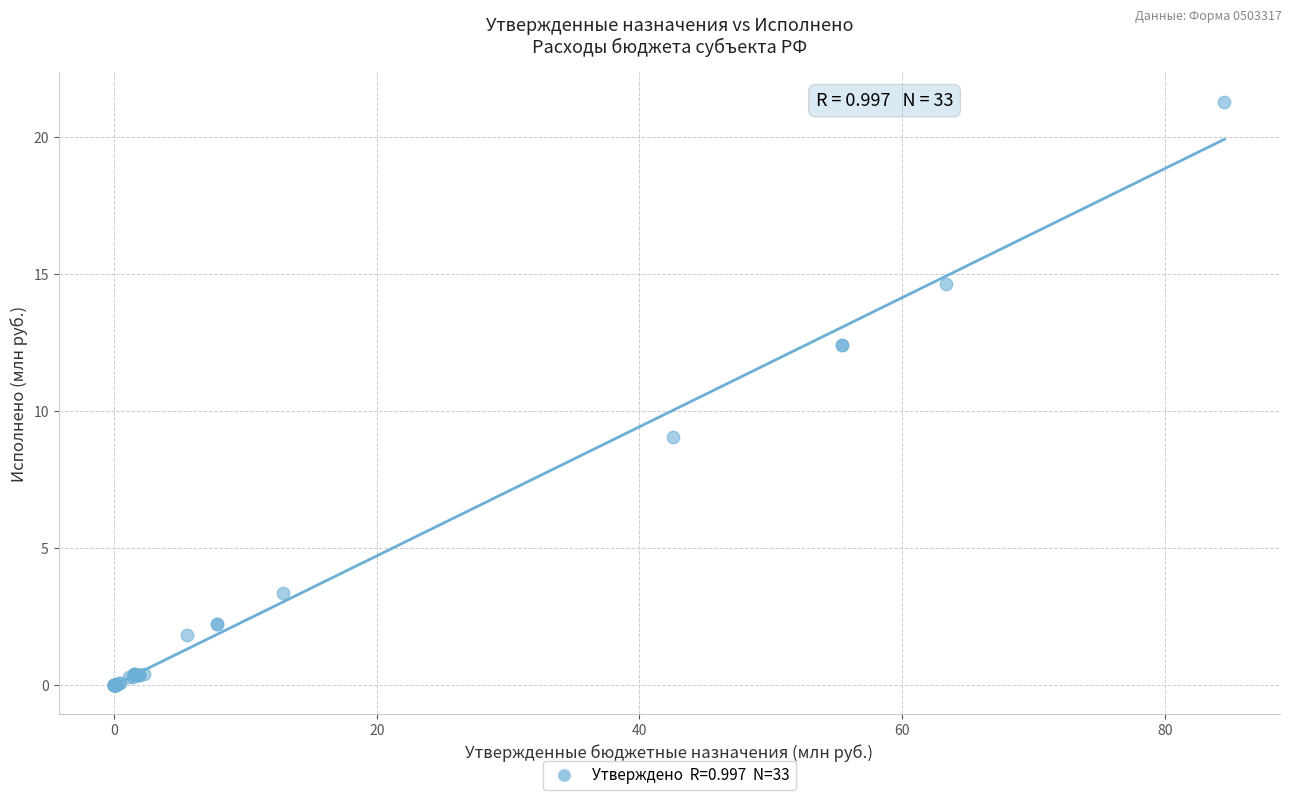

What Y value in the scatter plot is closest to 10?

9.1